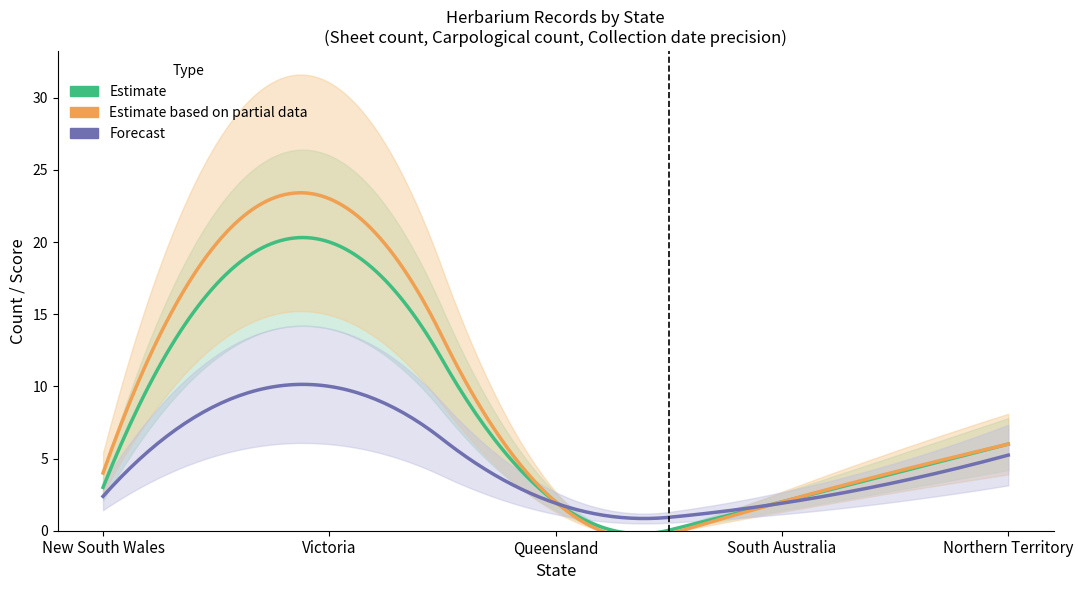

True or false: Carpological has more than 0 interior local peaks.

True